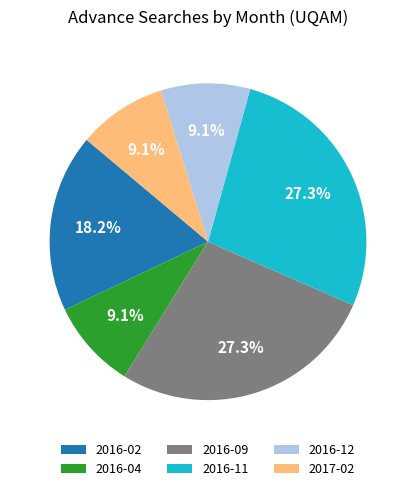

Which has a higher value, 2016-11 or 2017-02?

2016-11